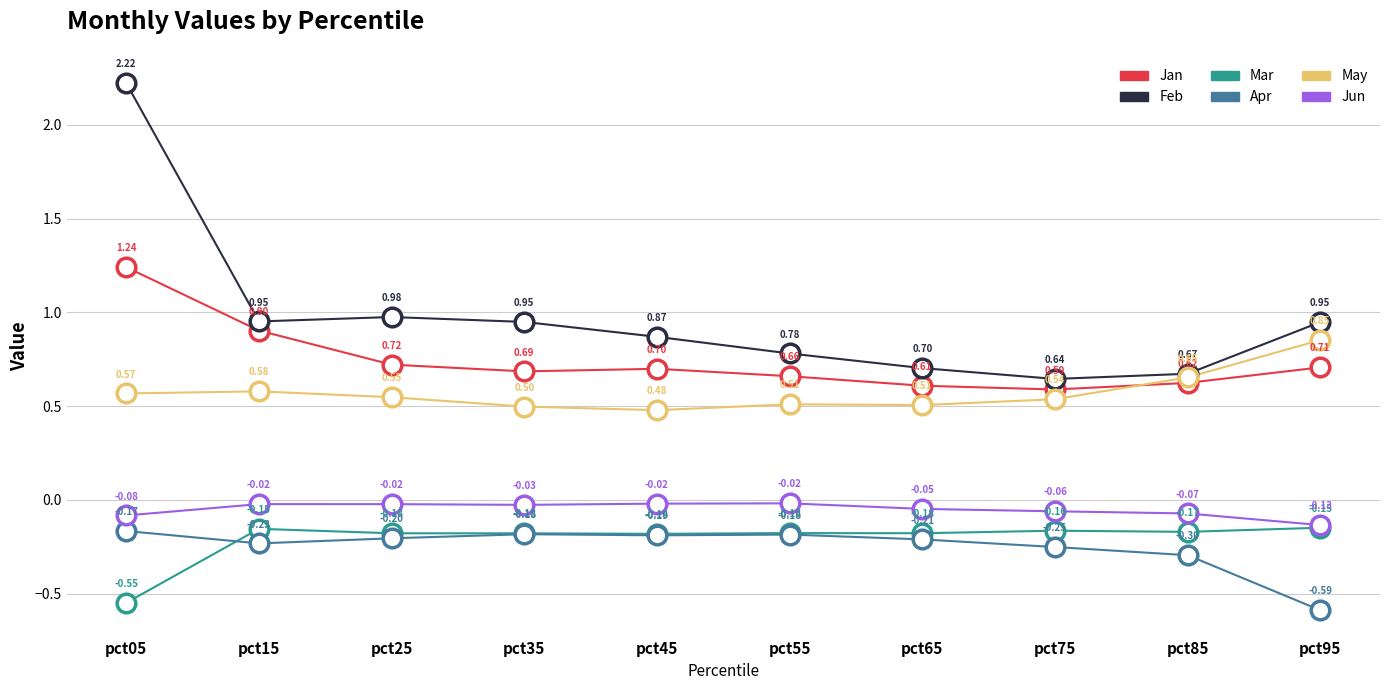

What is the spread (max minus min) of values at pct95?

1.5